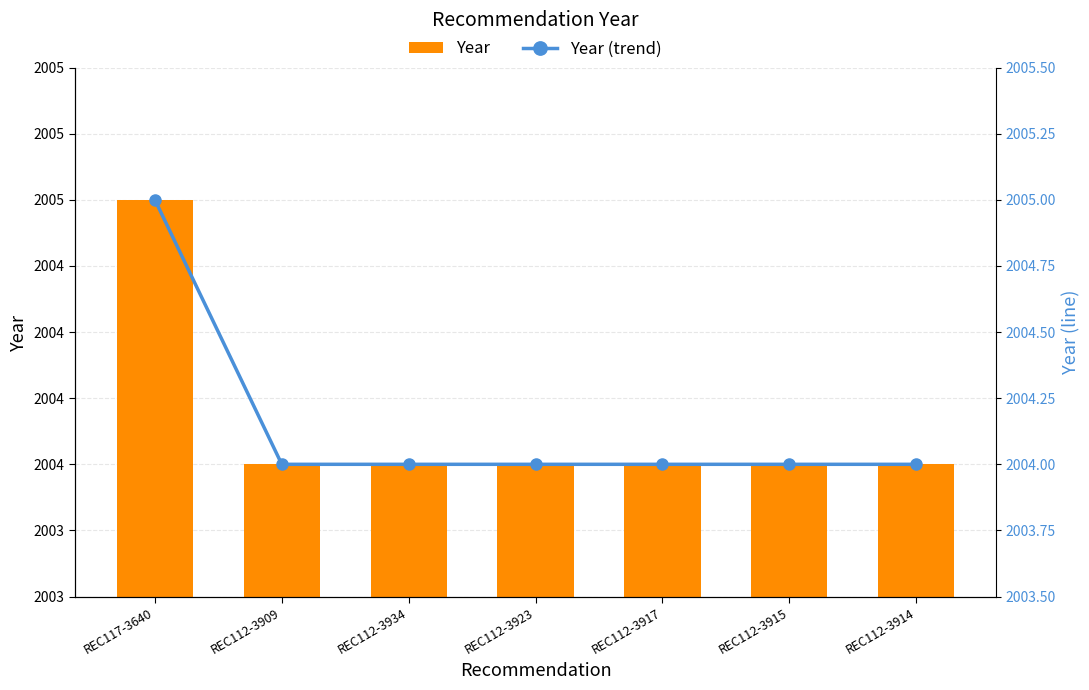

At which label does Year reach its minimum?

REC112-3909